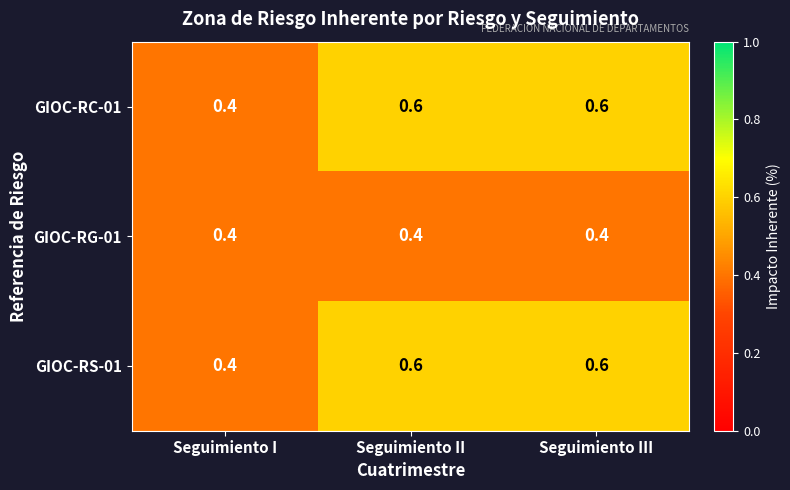

How many GIOC-RS-01 values are between 0 and 1?

3